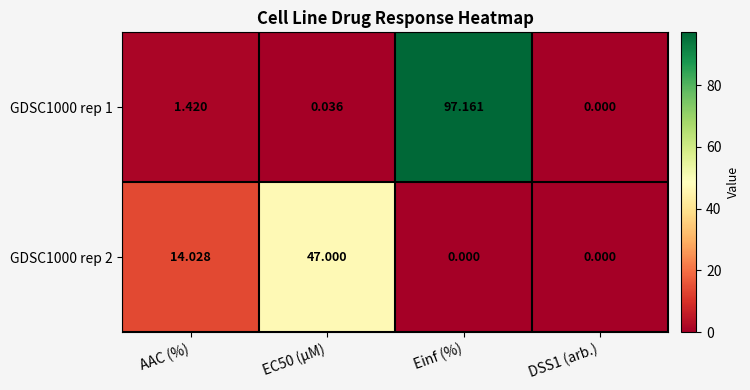

At which category is the sum across all series the highest?

Einf (%)